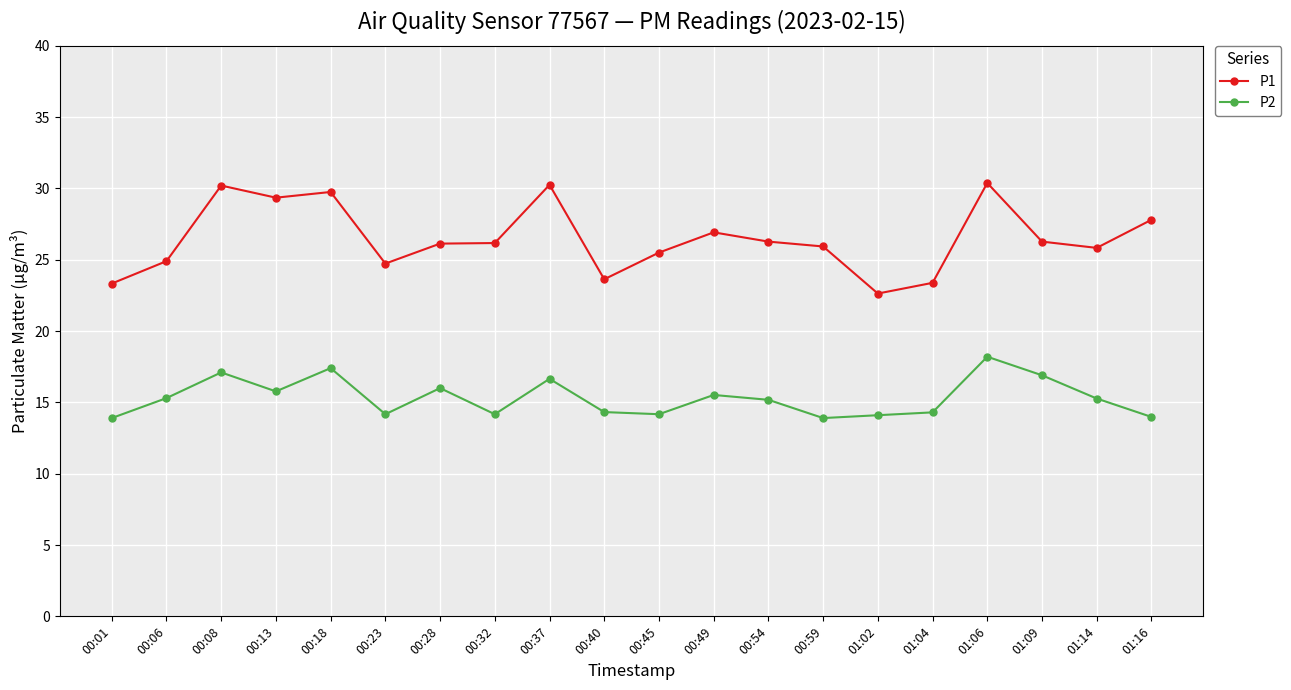

What is the difference between the second highest and second lowest values in the P1 series?

6.9